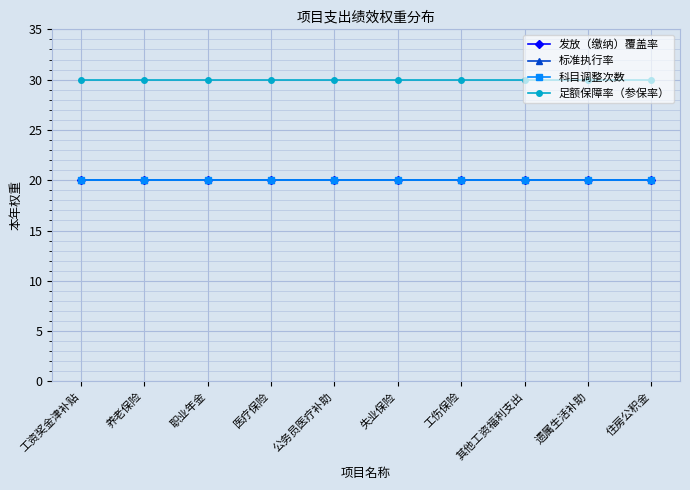

Which series has the largest range (max minus min)?

发放（缴纳）覆盖率